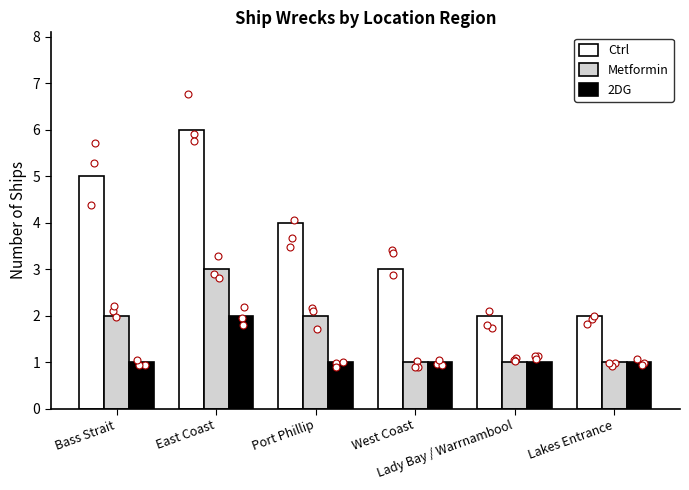

At how many categories does at least one series exceed 5?

1